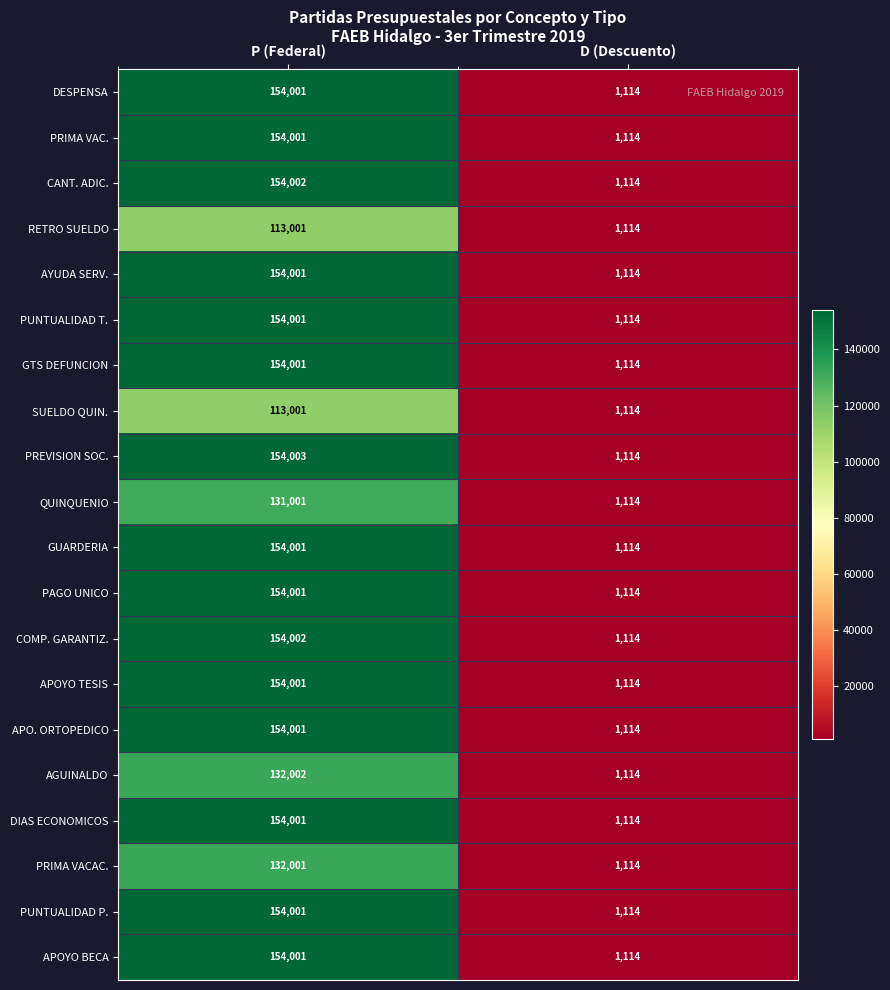

Which series has the largest range (max minus min)?

PREVISION SOC.